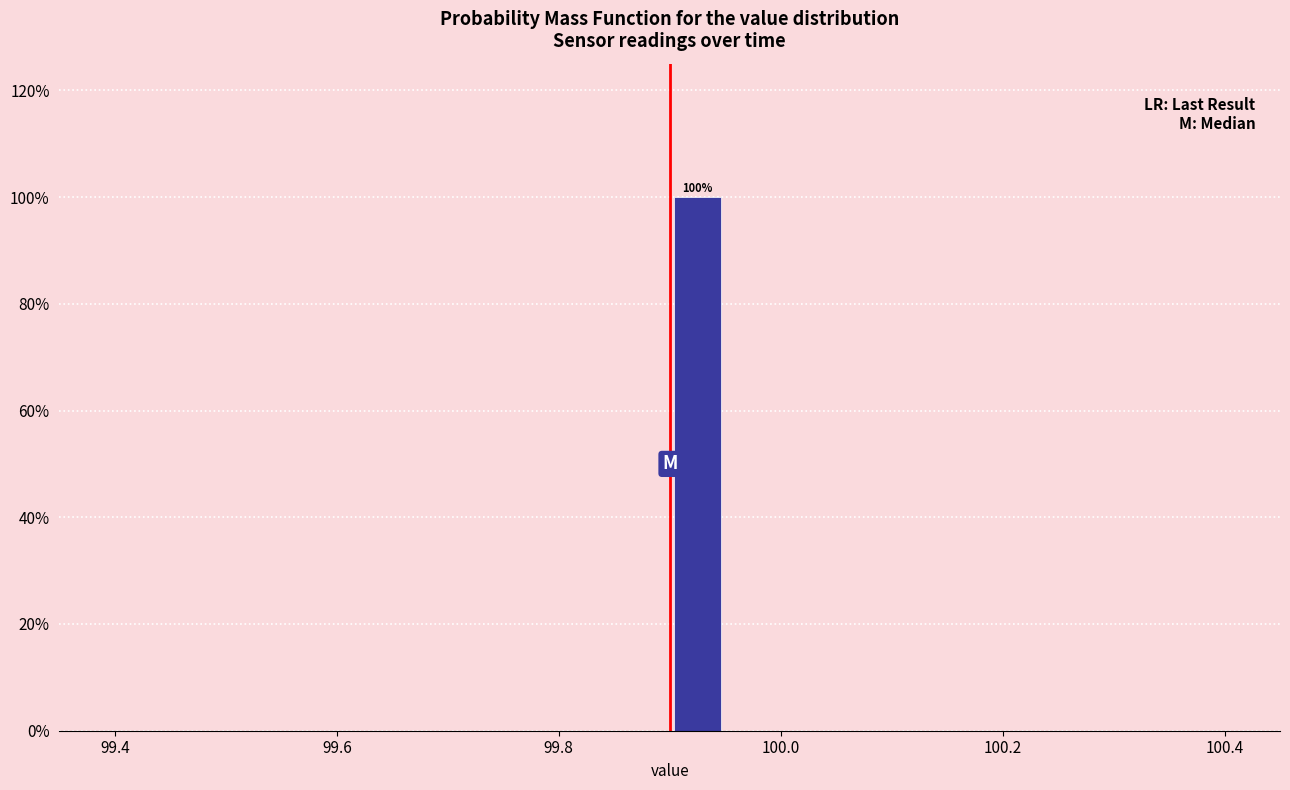

Read against the x-axis, roughly where is the centre of the tallest bar?

99.92